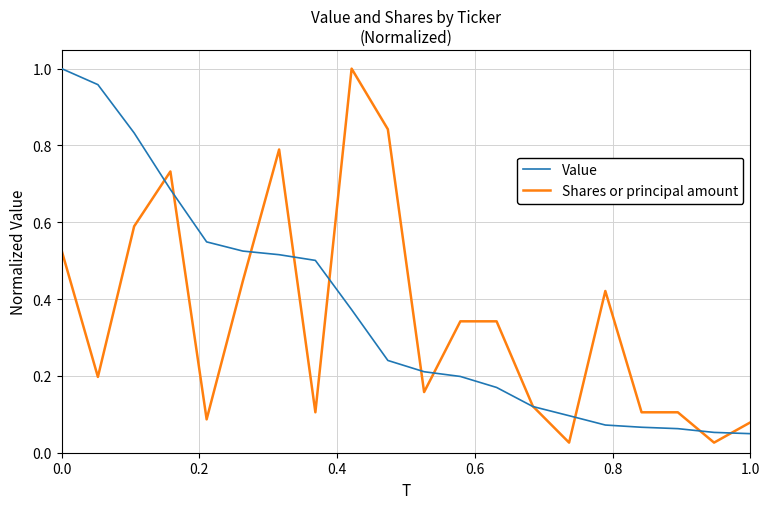

What is the difference between the second highest and minimum values in the Shares or principal amount series?

0.8